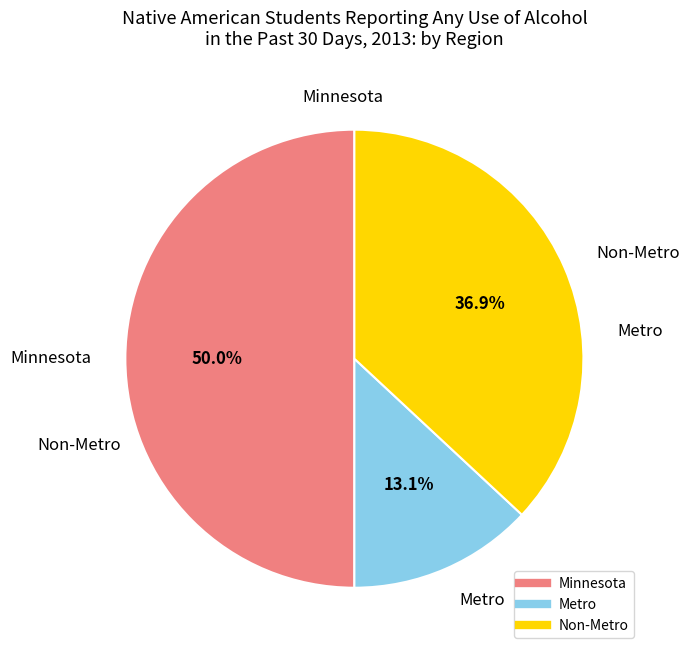

How many slices are in this pie chart?

3